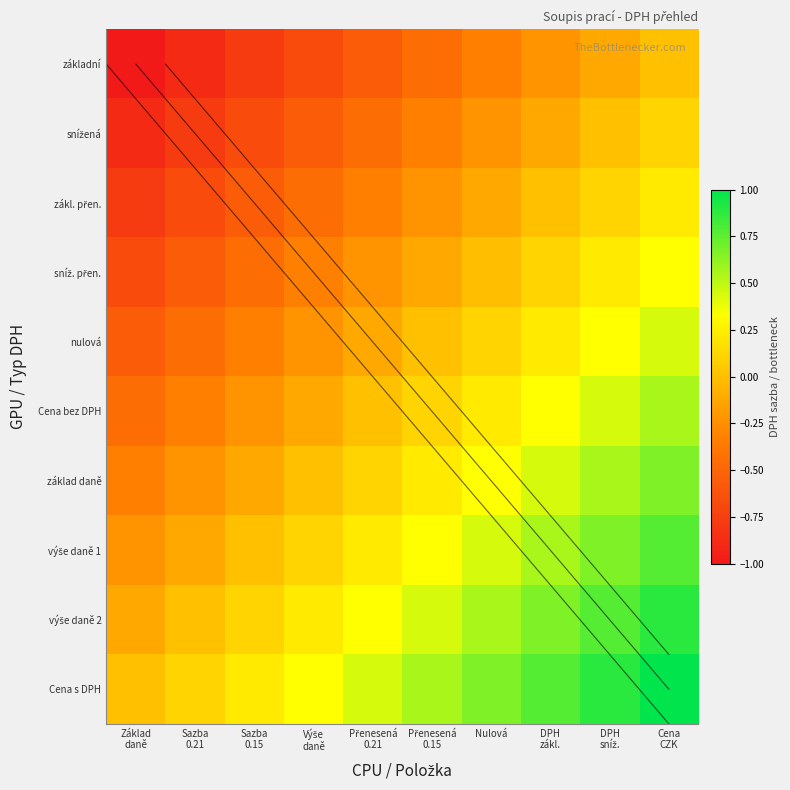

At how many categories does at least one series exceed 0?

9